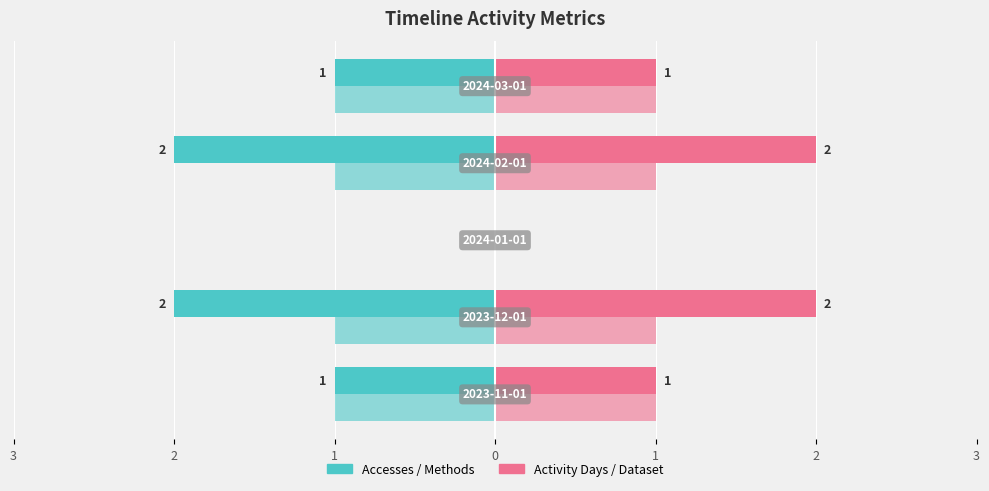

What is the value of the Activity Days bar at the 4th from the left?

2